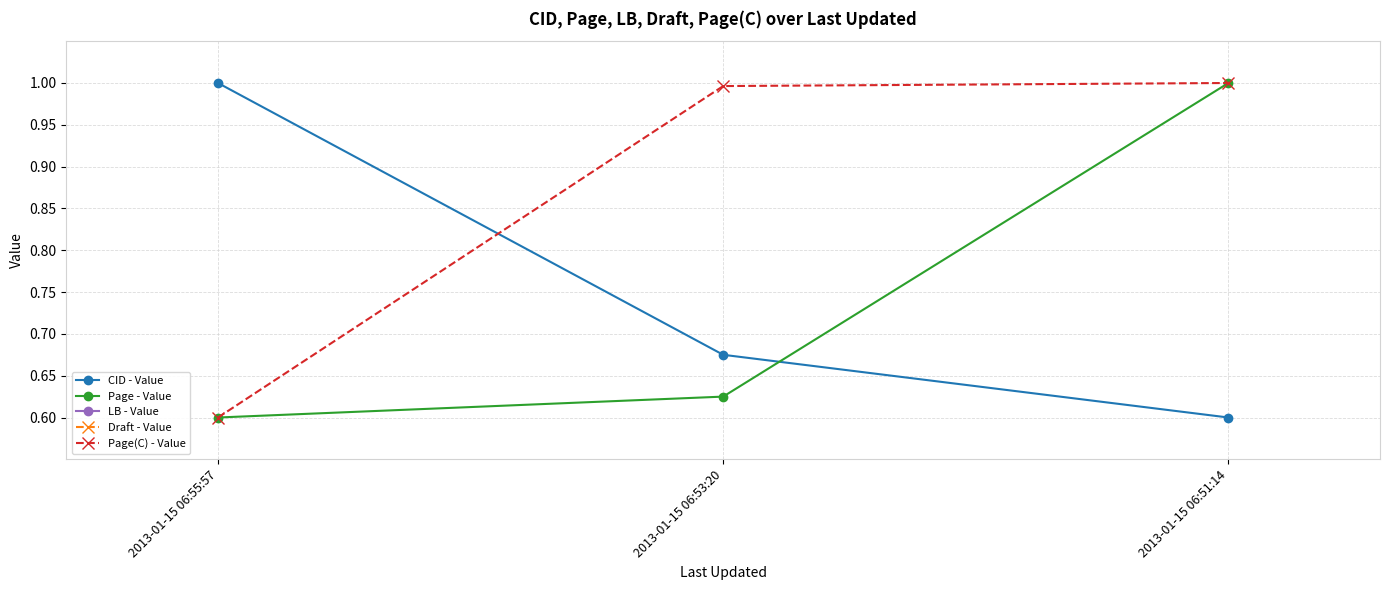

Which category has the lowest value in the Draft - Value series?

2013-01-15 06:55:57